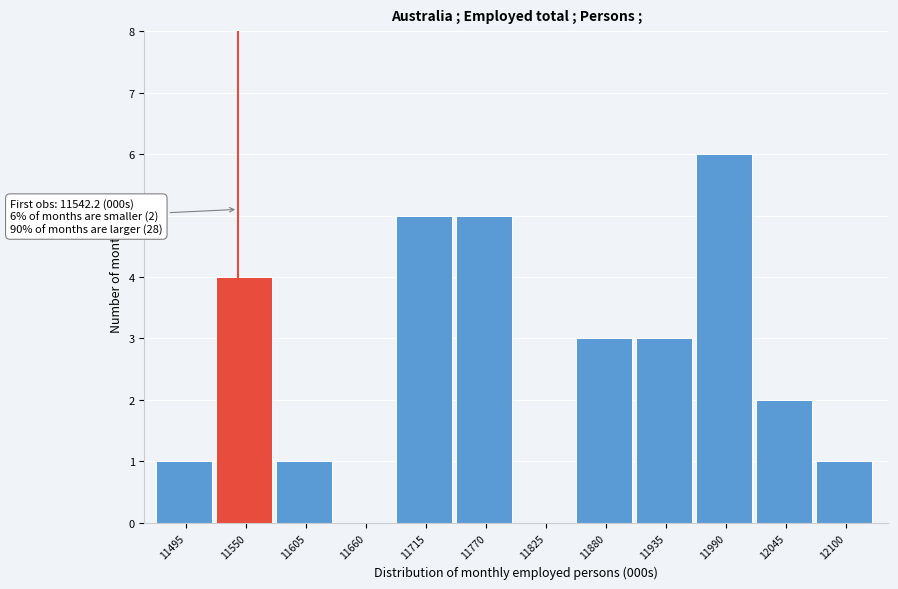

Which range on the x-axis has the tallest bar?

11960 to 12020